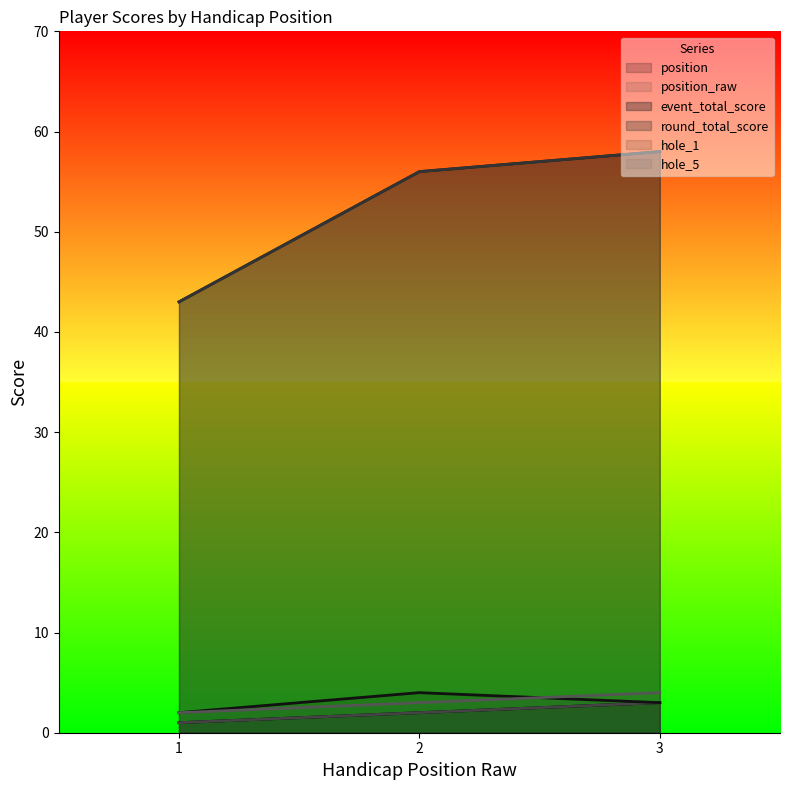

The event_total_score series shows 30 at 2. True or false?

False